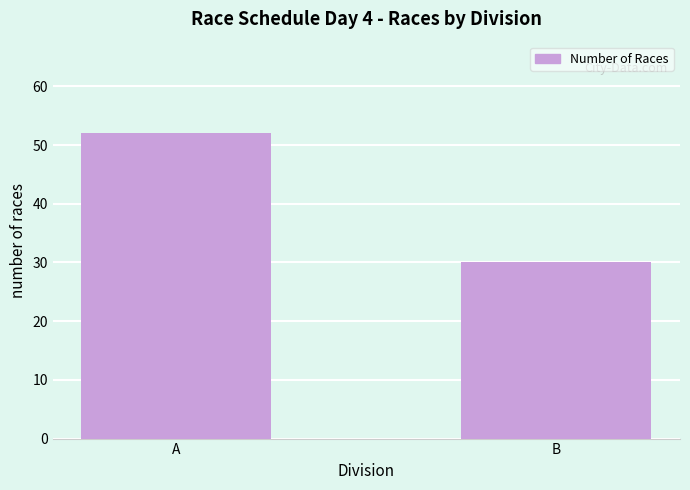

The chart shows a value of 52 at A. True or false?

True